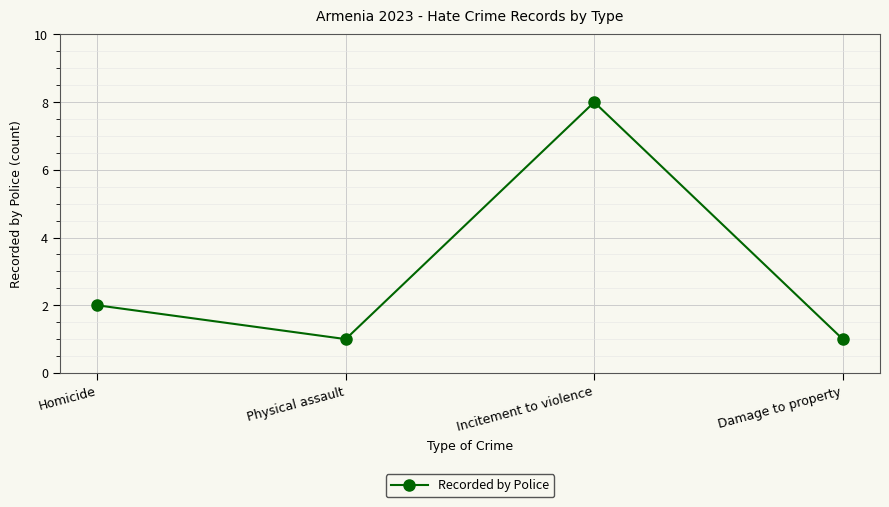

What is the difference between the values at Incitement to violence and Damage to property?

7